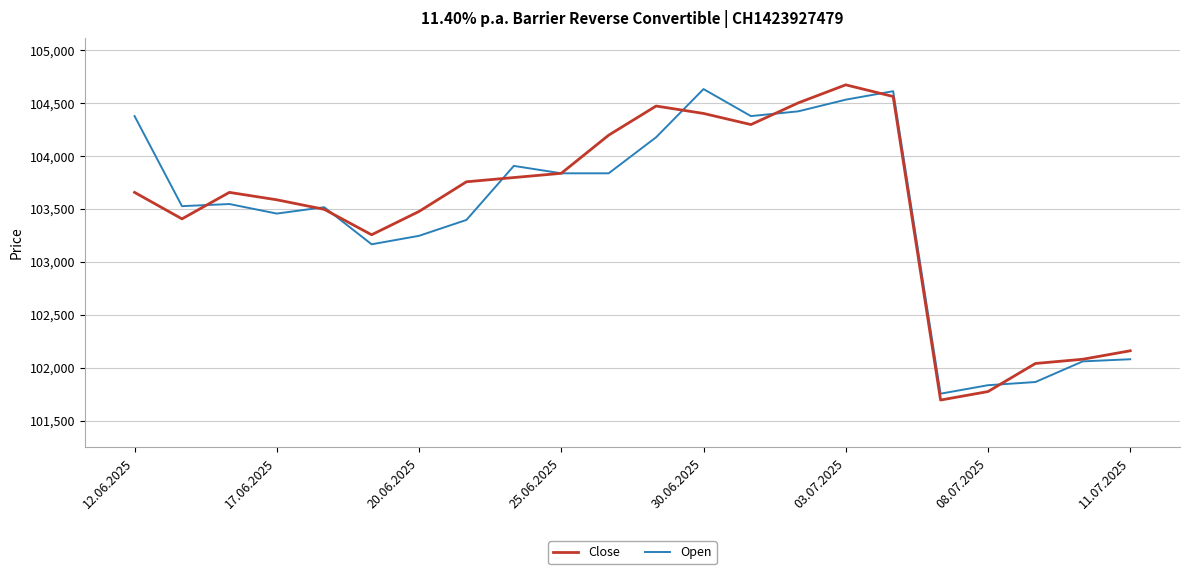

What is the lowest value of the Open series?

101755